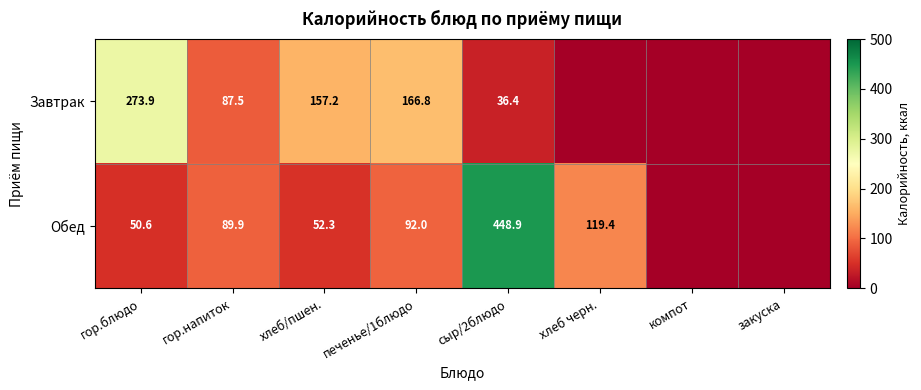

At гор.напиток, list the series in order from smallest to largest.

Завтрак, Обед